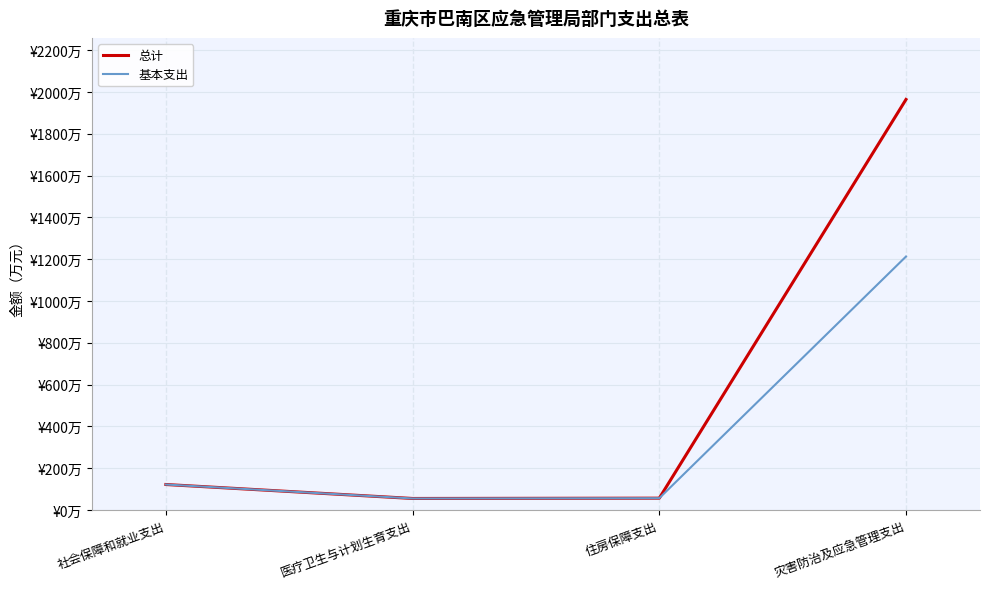

Rank the series by their average value, from highest to lowest.

总计, 基本支出